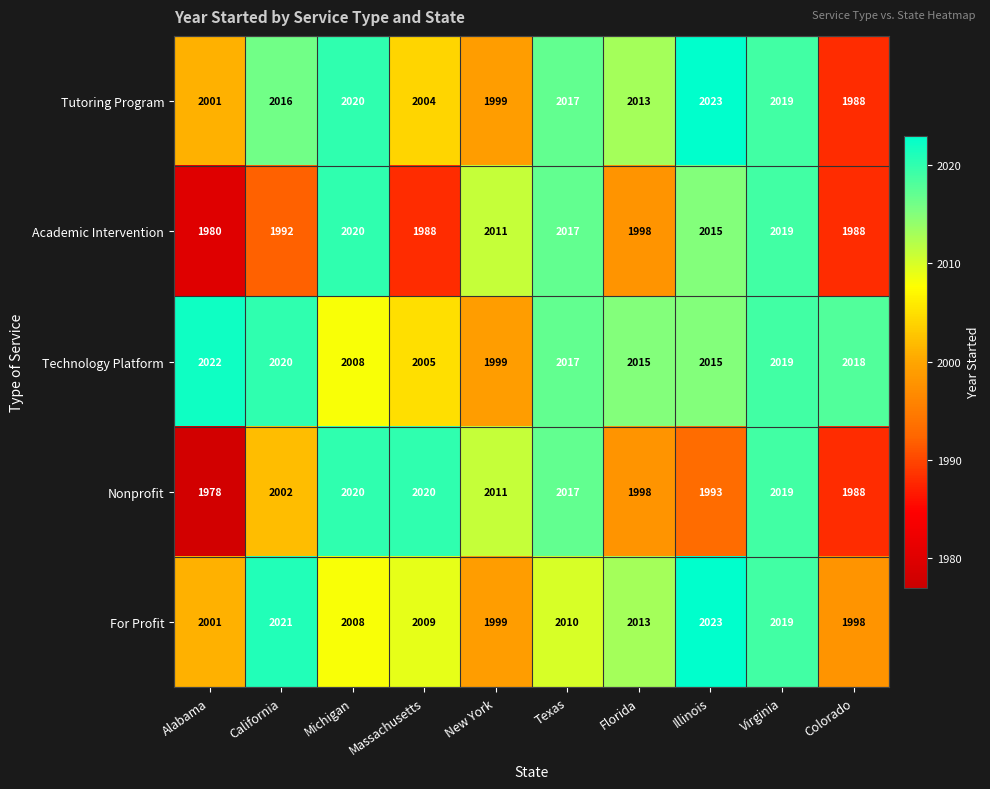

The Academic Intervention series shows 1998 at Florida. True or false?

True